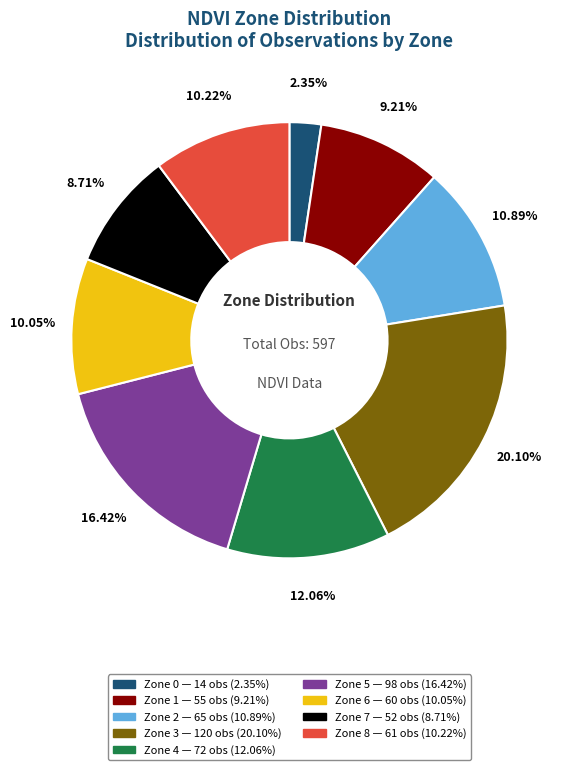

Is Zone 0 the majority of the pie?

No